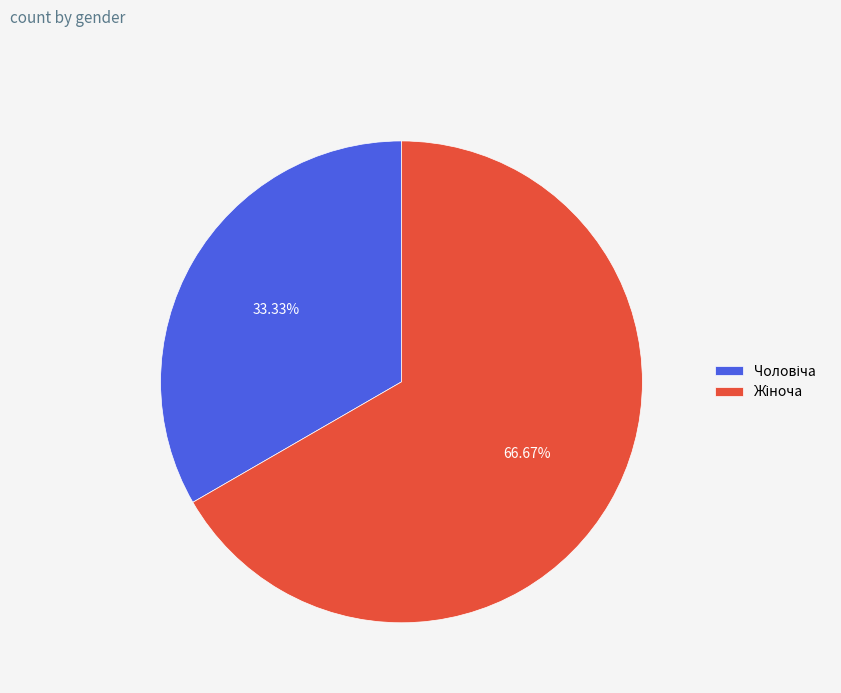

To the nearest percent, what is the average slice percentage?

50%